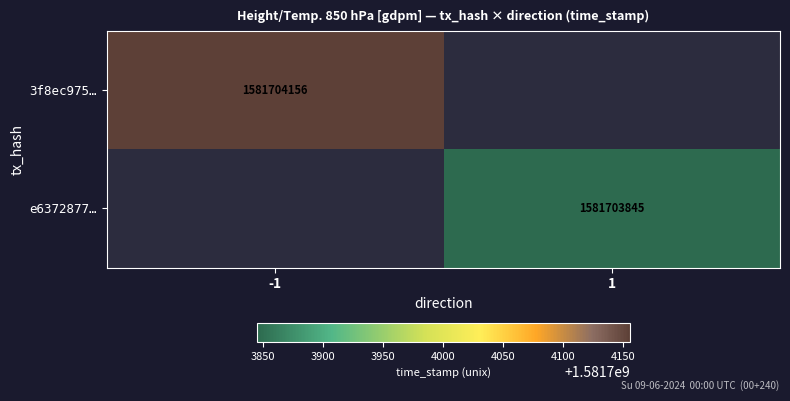

Which series has the largest total across all categories?

3f8ec97525394150bd38ee59ede3ccc4f7842bc